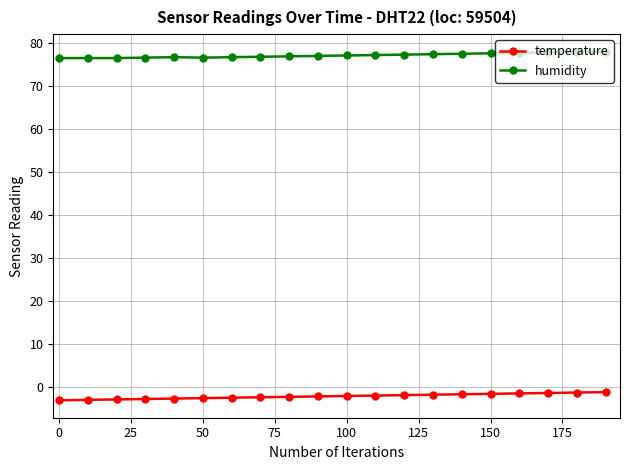

At how many categories does at least one series exceed 39?

20